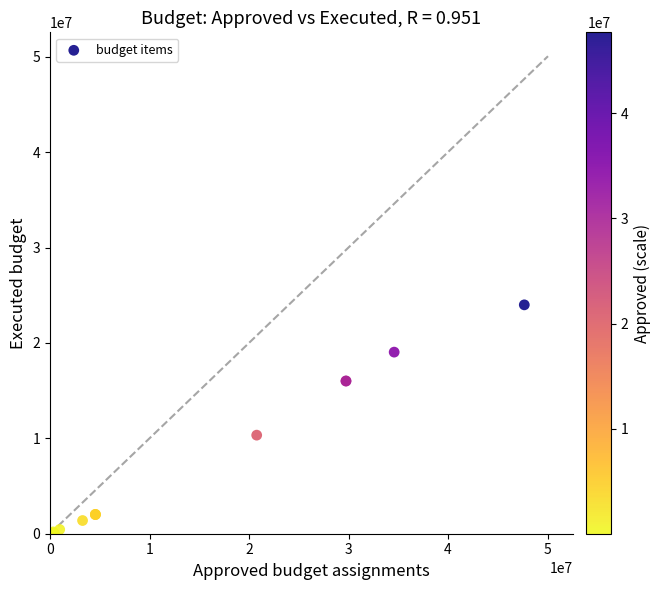

What Y value in the scatter plot is closest to 11994682?

10331572.4